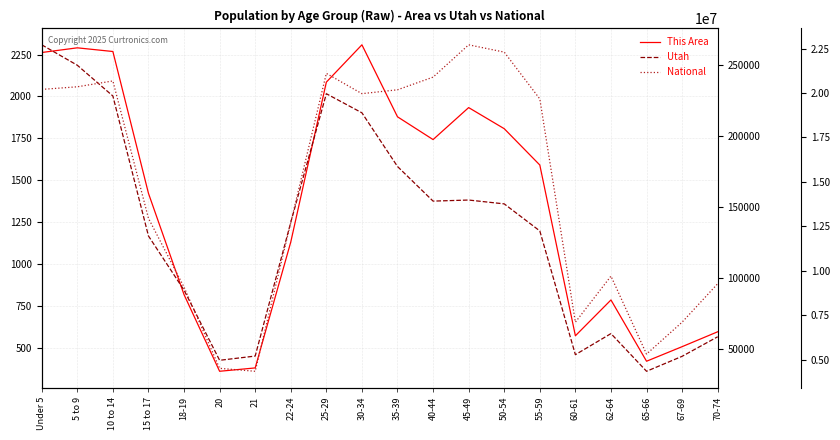

How many interior local peaks does the Utah series have?

3